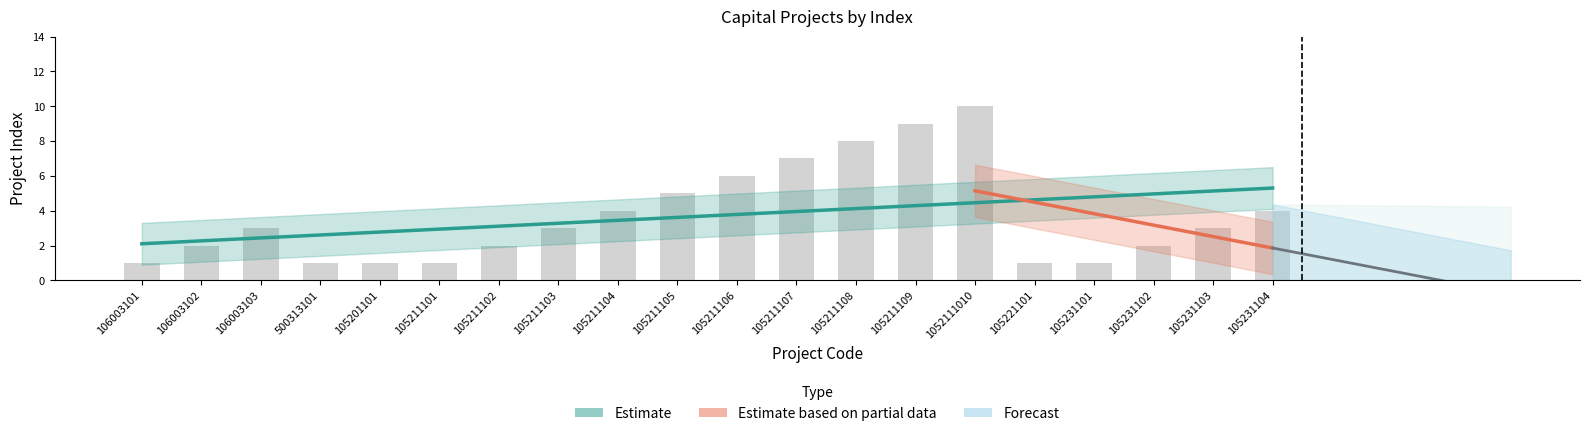

List the labels in order of value, largest first.

1052111010, 105211109, 105211108, 105211107, 105211106, 105211105, 105211104, 105231104, 106003103, 105211103, 105231103, 106003102, 105211102, 105231102, 106003101, 500313101, 105201101, 105211101, 105221101, 105231101